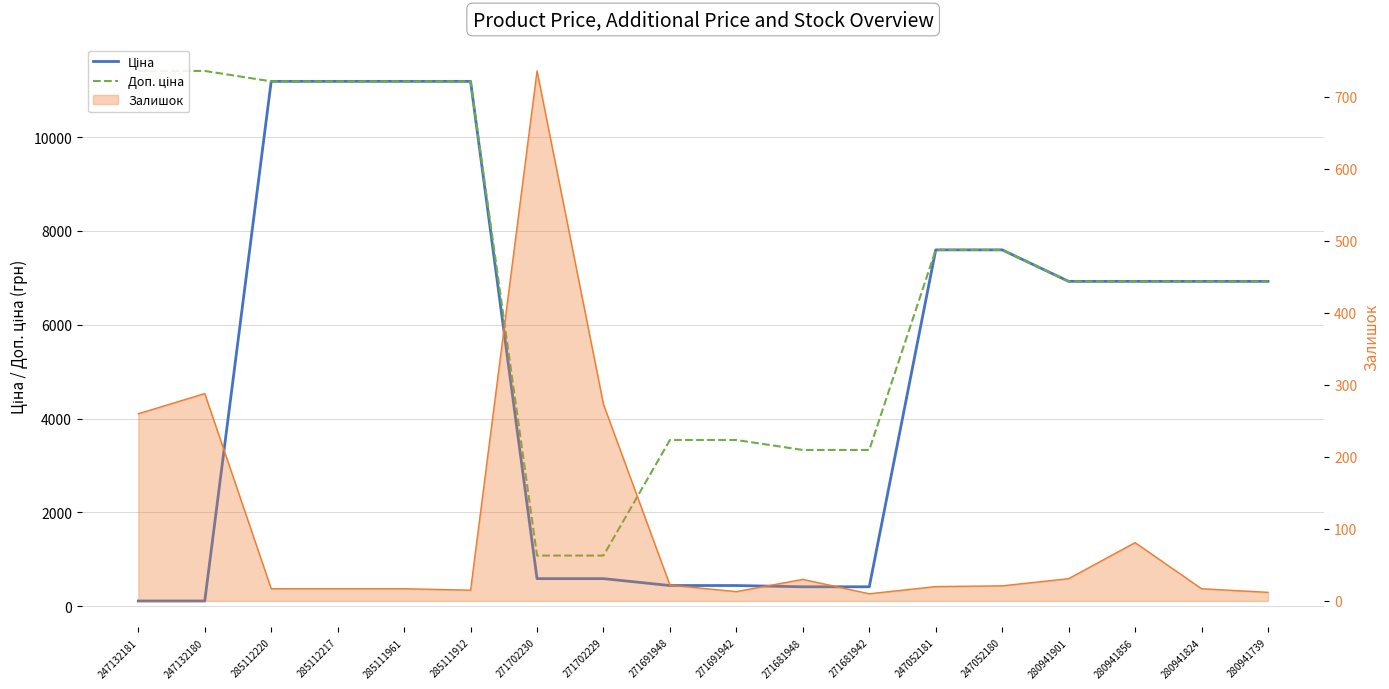

Does the chart have visible grid lines?

Yes